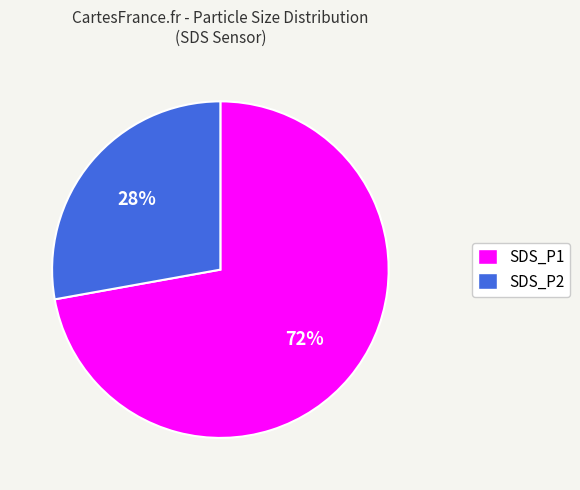

The SDS_P2 slice represents 28% of the pie. True or false?

True